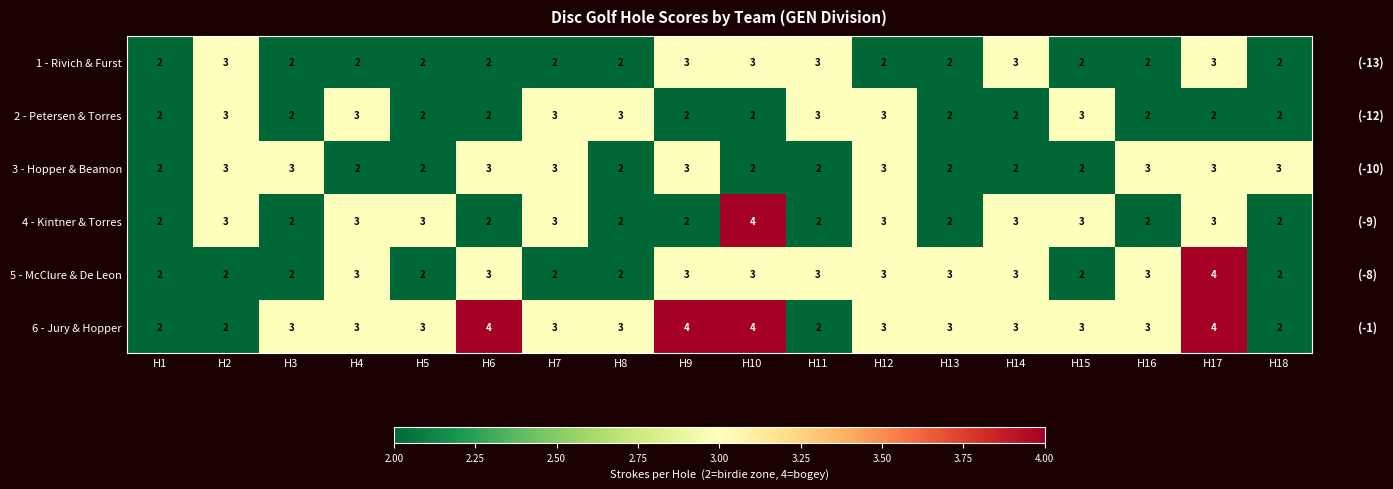

What is the highest value of the 6 - Jury & Hopper series?

4